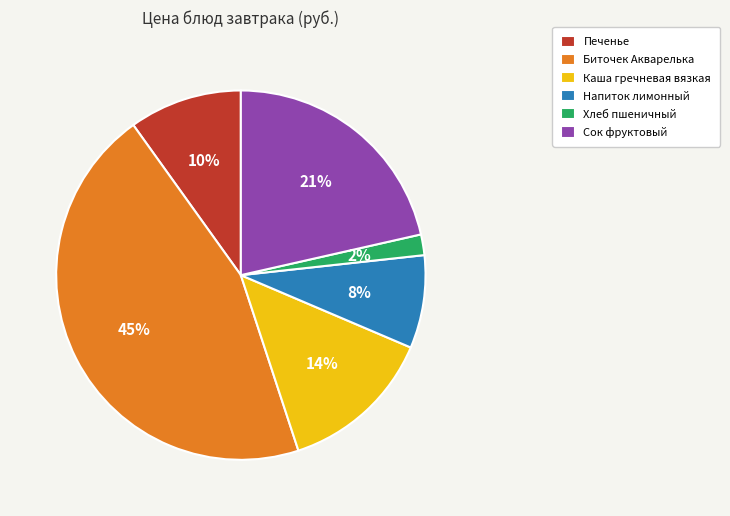

Rank the categories by value from lowest to highest.

Хлеб пшеничный, Напиток лимонный, Печенье, Каша гречневая вязкая, Сок фруктовый, Биточек Акварелька